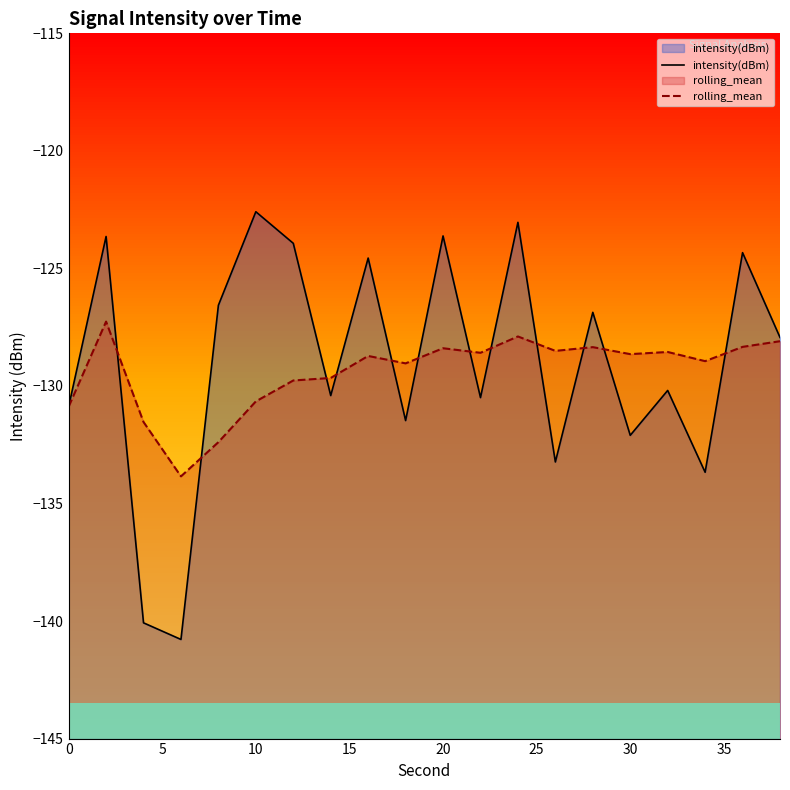

What is the total value across all series at 10?

-253.2